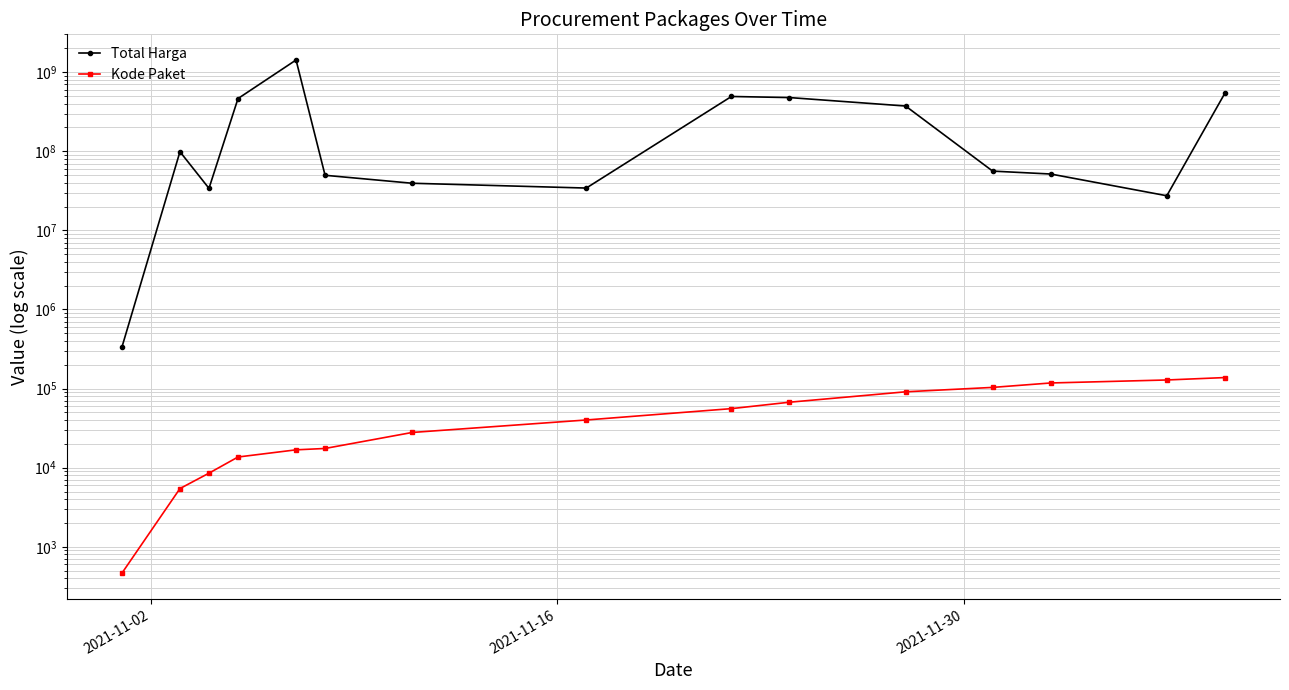

Which series has the largest total across all categories?

Total Harga